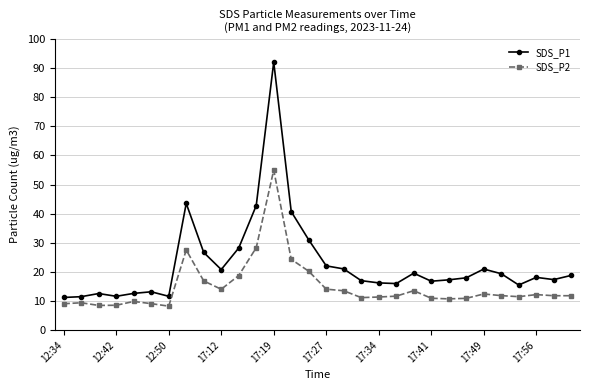

List the series in order of their overall mean, highest first.

SDS_P1, SDS_P2